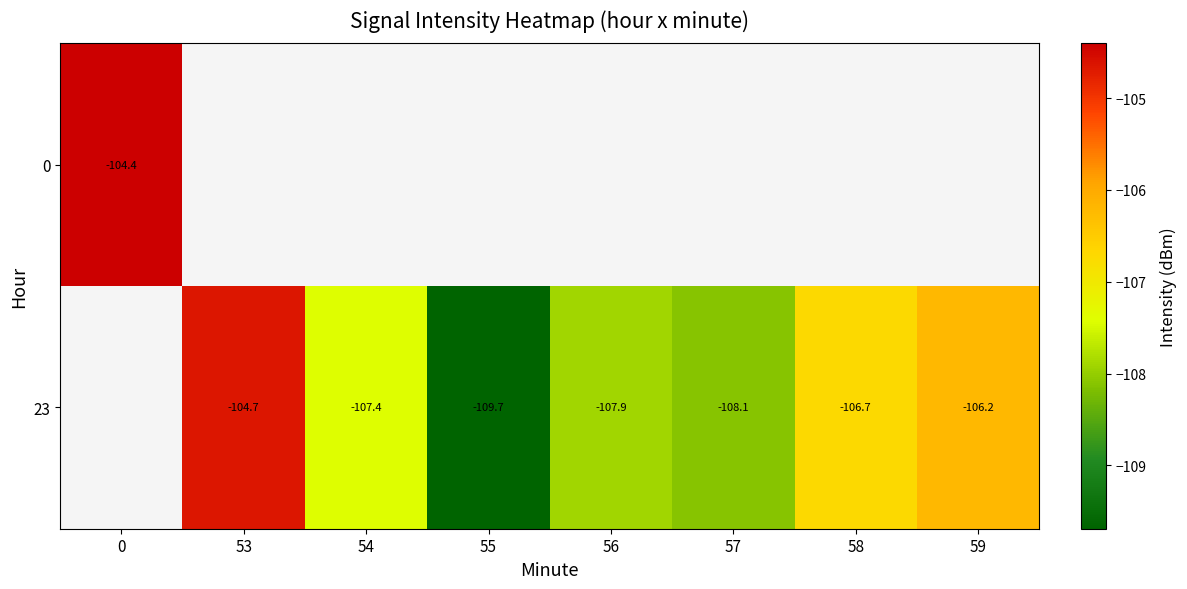

Where does the 23 series first go above -107?

53